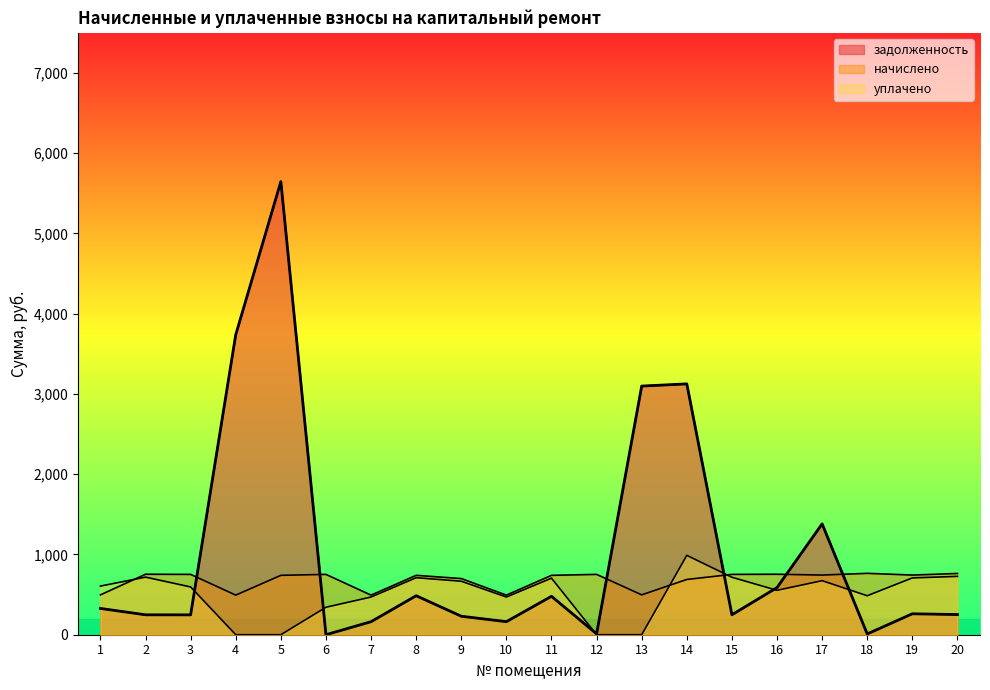

What are all the series names shown in the legend?

задолженность, начислено, уплачено